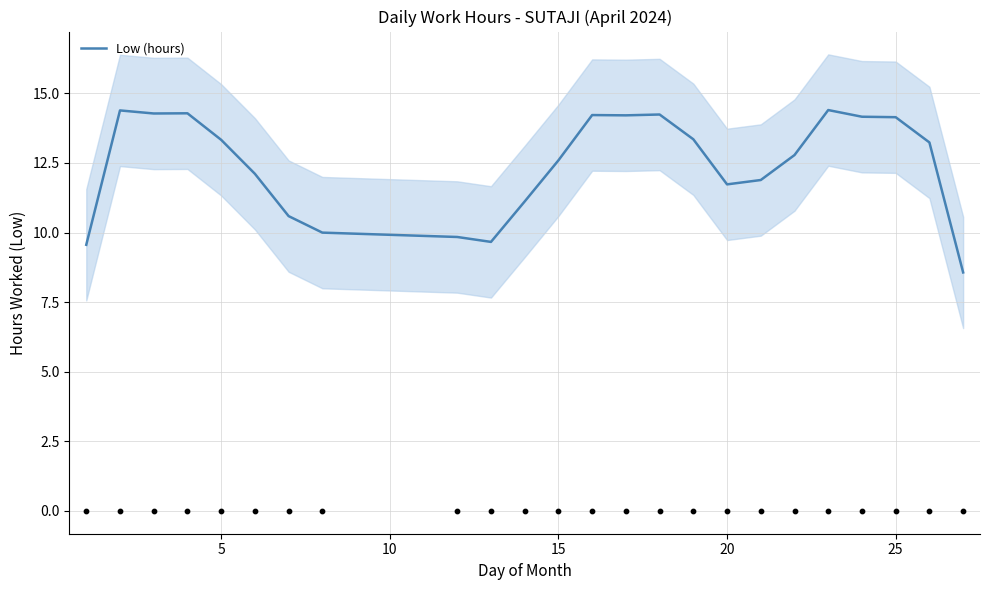

What is the lowest value of the Low (hours) series?

8.6